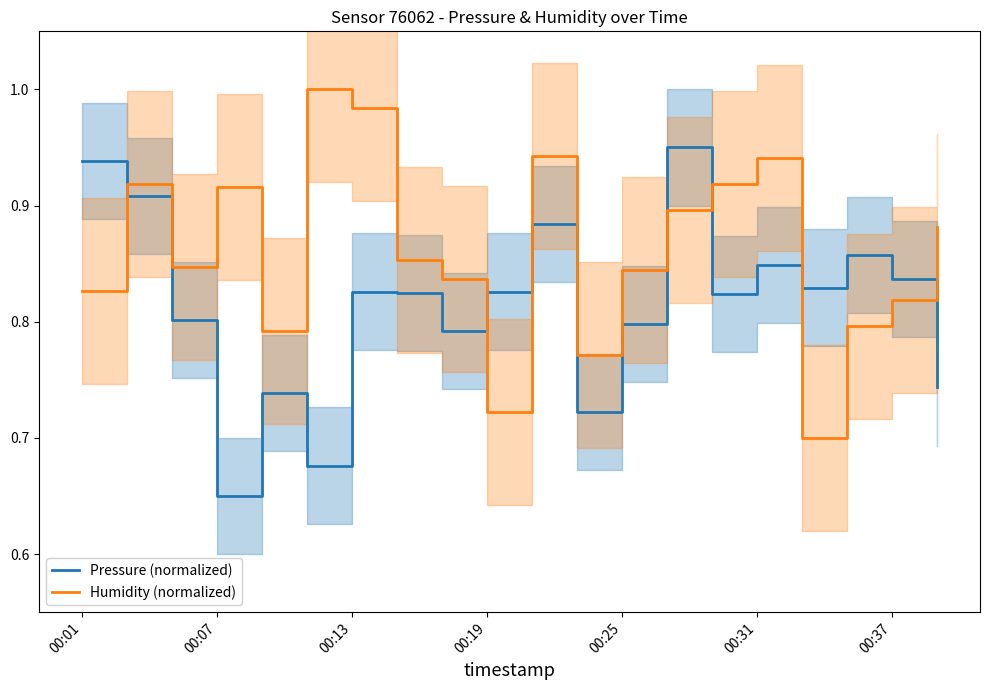

How many interior local peaks does the Humidity (normalized) series have?

5